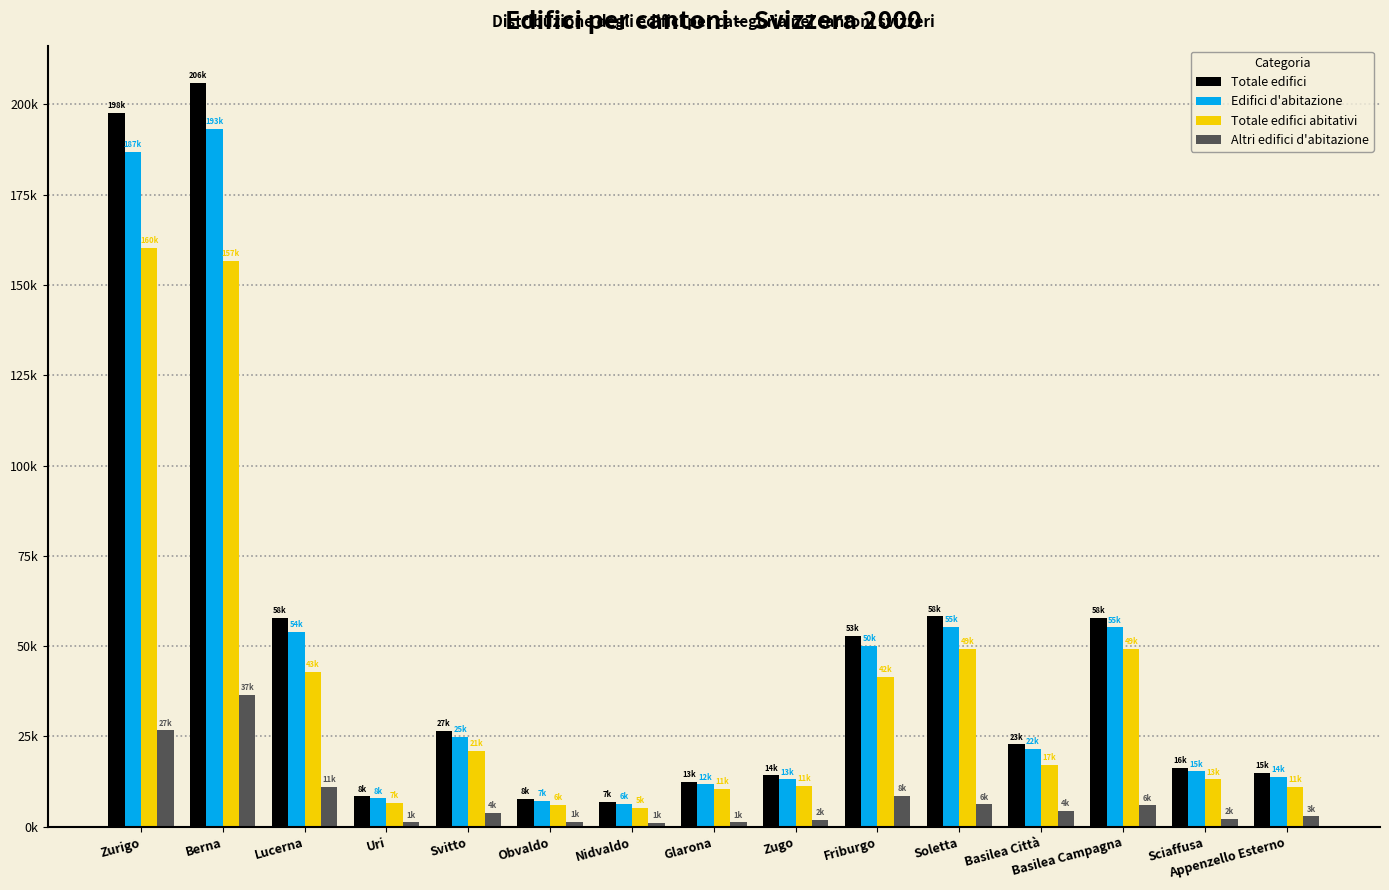

Are the bars grouped side by side (vs. stacked)?

Yes